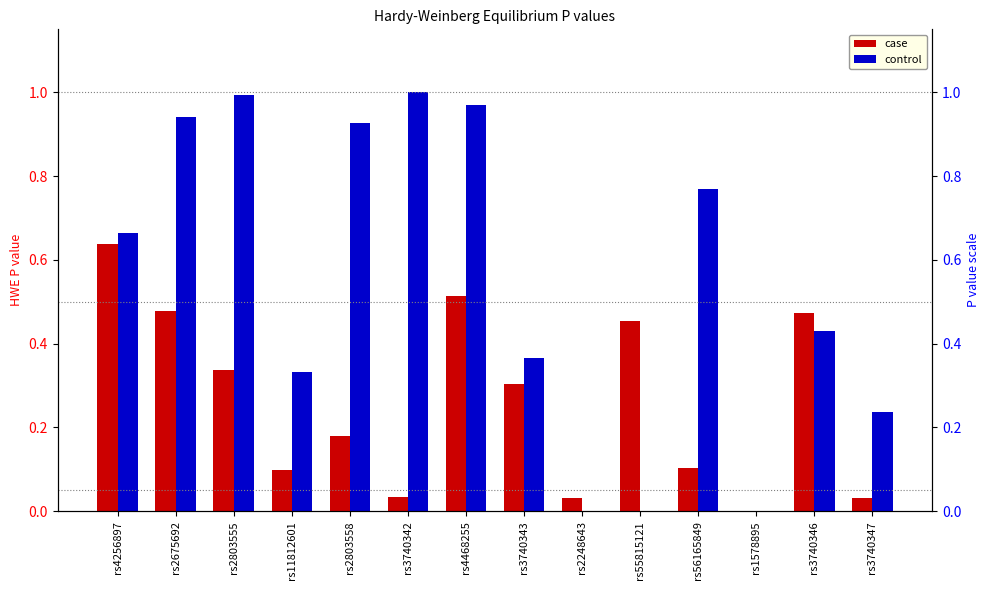

How many positive values does the control series have?

11